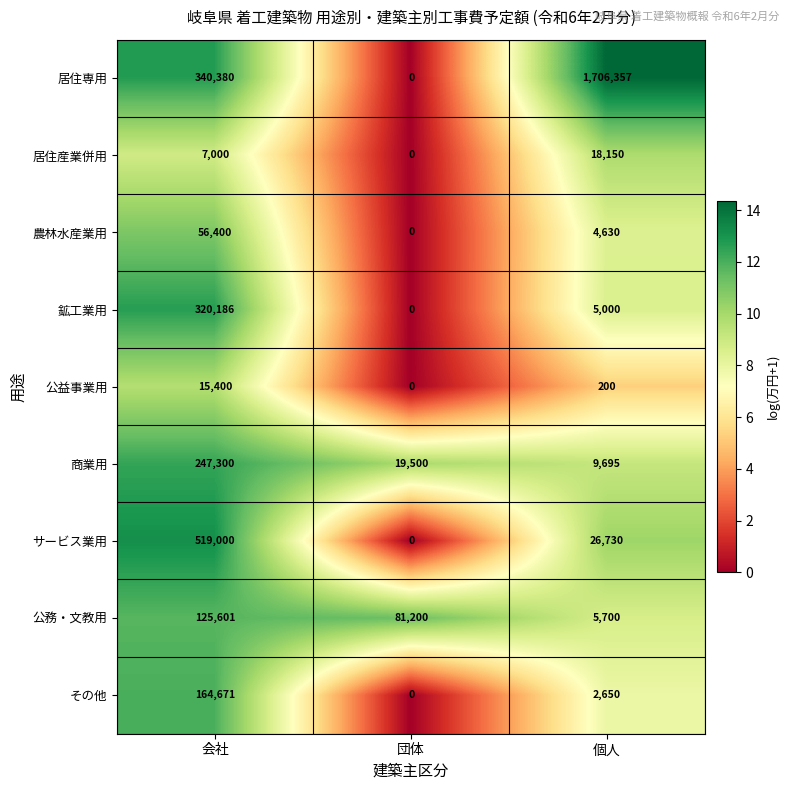

At 個人, list the series in order from largest to smallest.

居住専用, サービス業用, 居住産業併用, 商業用, 公務・文教用, 鉱工業用, 農林水産業用, その他, 公益事業用